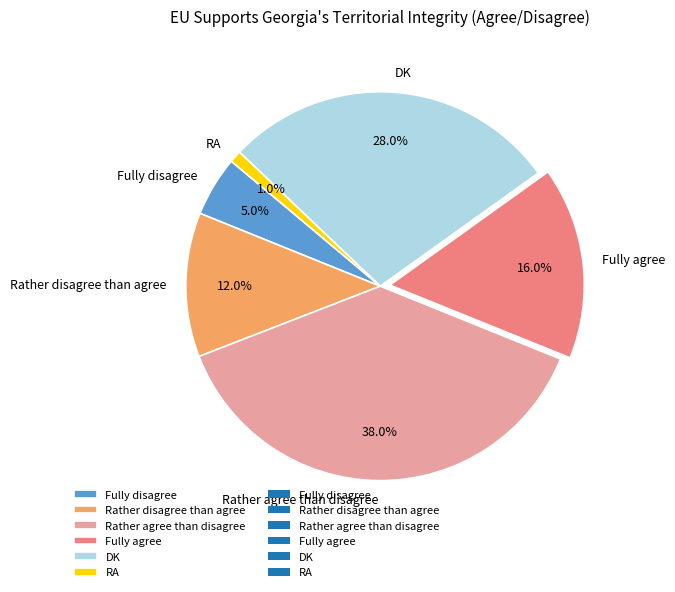

Count the number of slices in the pie.

6